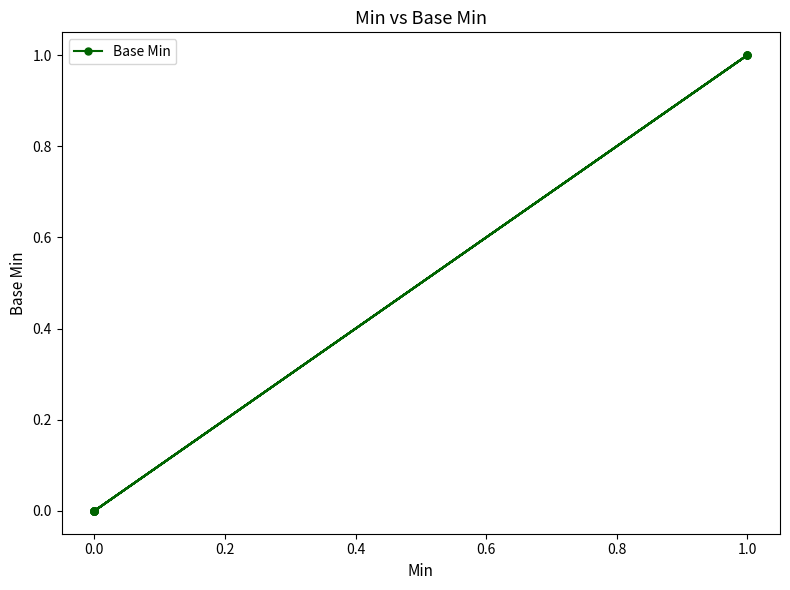

How many distinct data groups are displayed?

1